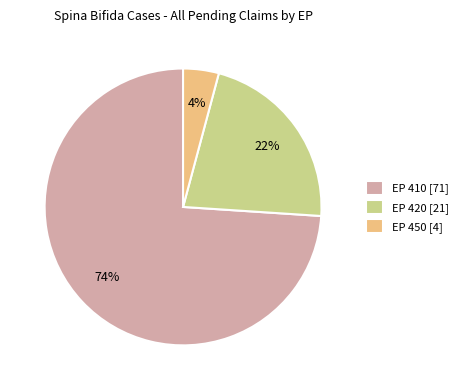

Is it true that EP 420 [21] is 35% of the pie?

False